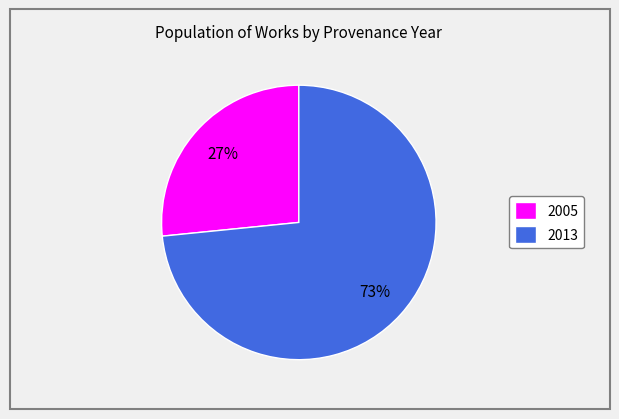

To the nearest percent, what portion does 2005 represent?

27%